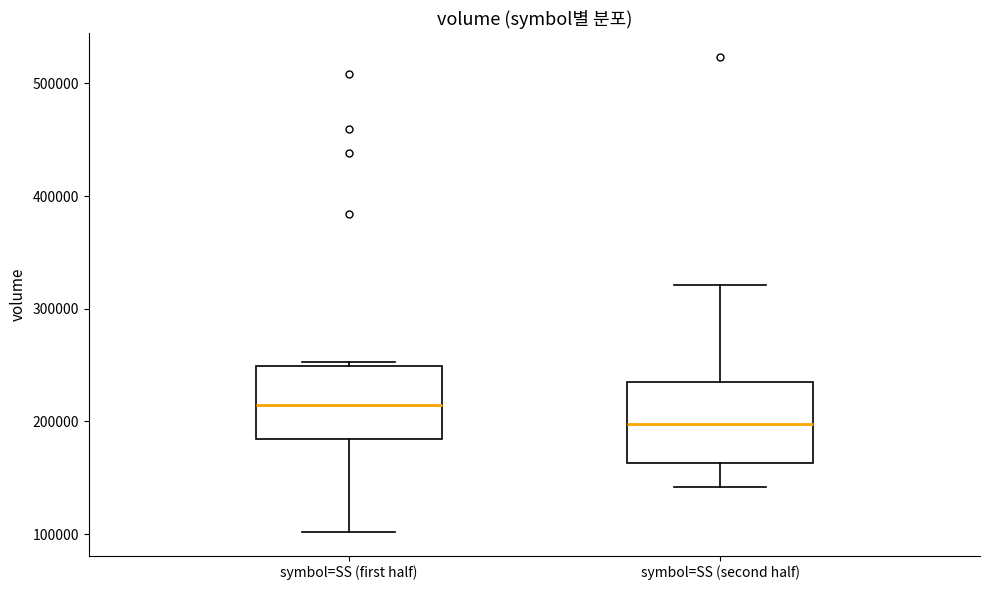

Where is the lower edge of the box for symbol=SS (first half) on the y-axis? The values are not printed on the chart, so give them approximately, as read against the axis.

180000